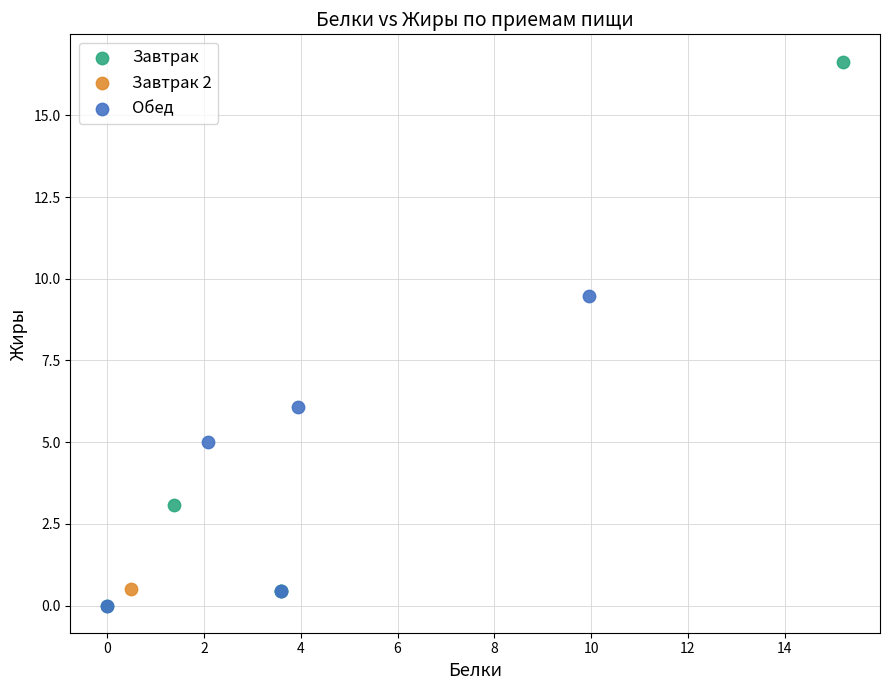

What are all the series names shown in the legend?

Завтрак, Завтрак 2, Обед